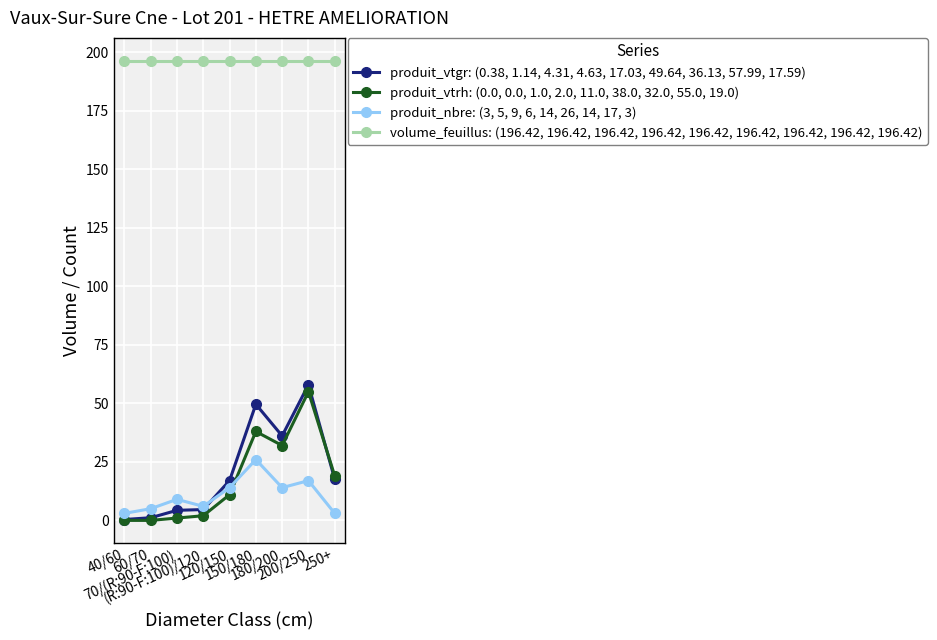

Which series has the widest spread of values?

produit_vtgr: (0.38, 1.14, 4.31, 4.63, 17.03, 49.64, 36.13, 57.99, 17.59)